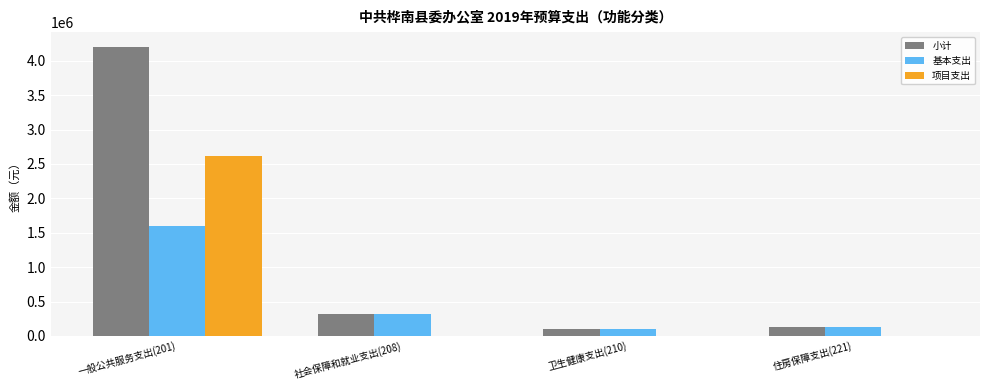

What are all the series names shown in the legend?

小计, 基本支出, 项目支出